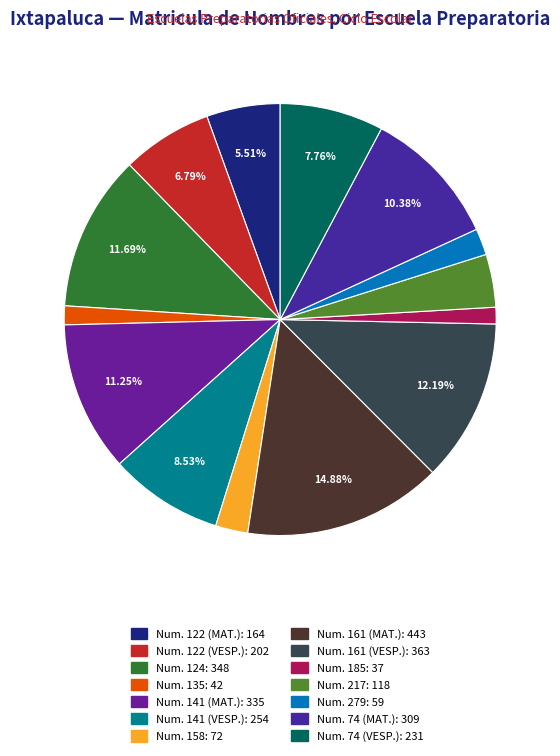

How many segments does this pie chart have?

14